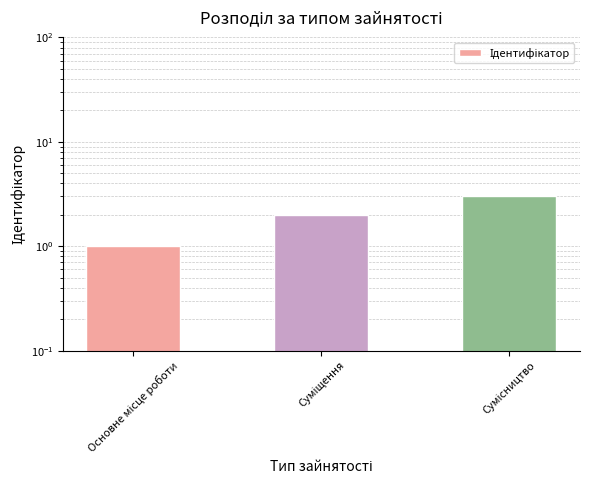

List the labels in order of value, largest first.

Сумісництво, Суміщення, Основне місце роботи